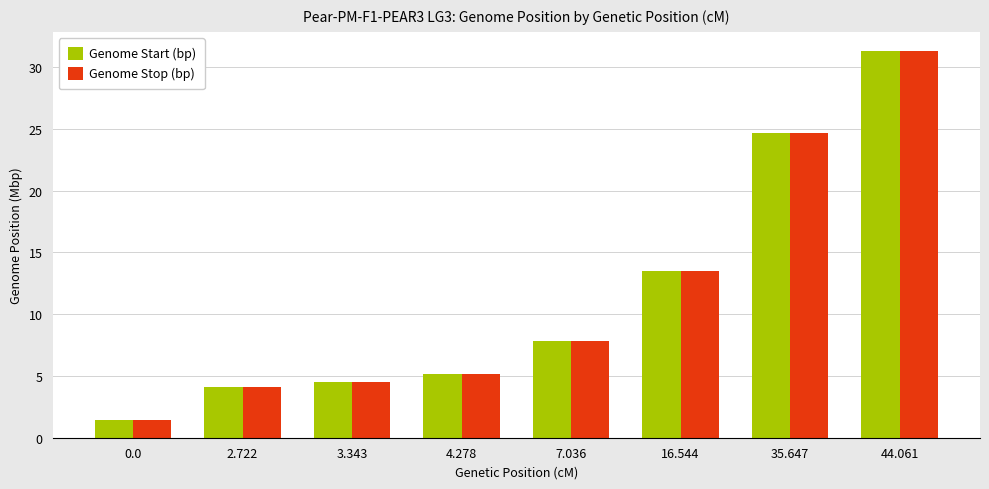

True or false: Genome Start (bp) has a value of 3.3 at 7.036.

False